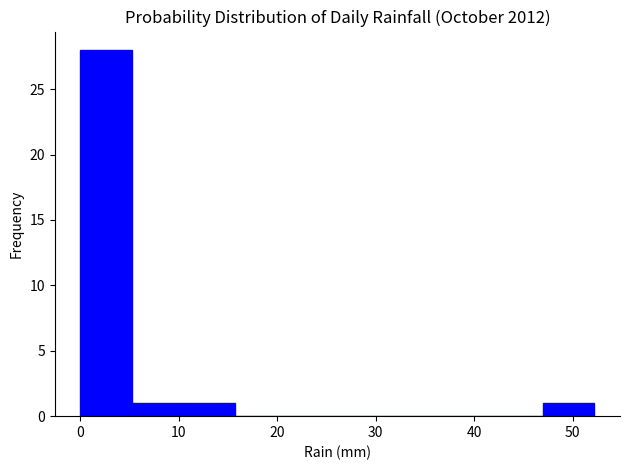

Over which range of the x-axis is the bar tallest?

0 to 5